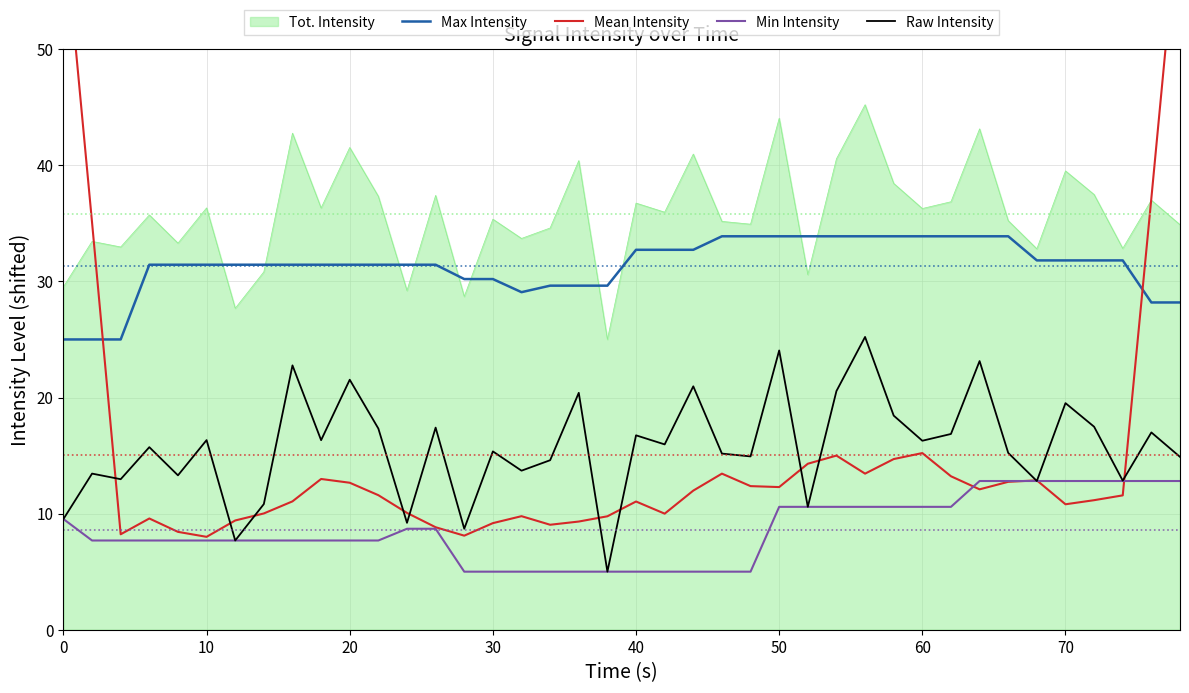

True or false: Min Intensity and Tot. Intensity intersect in this chart.

False